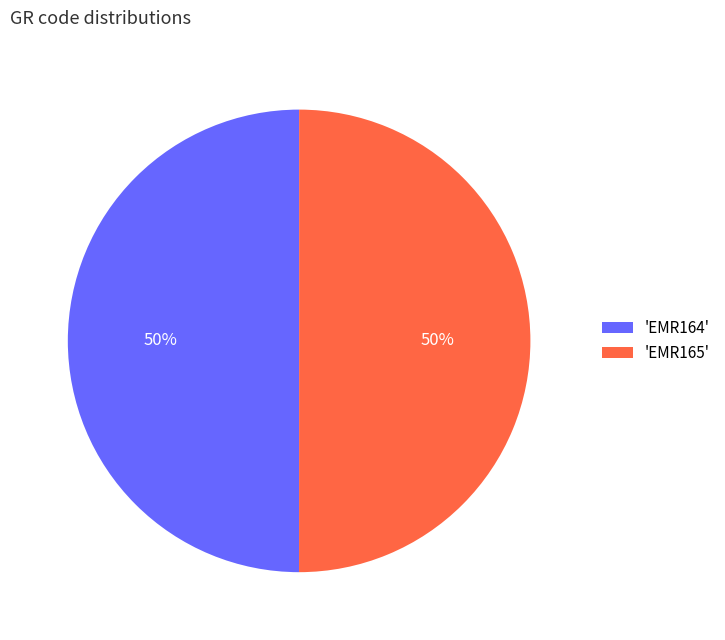

To the nearest percent, what percentage of the pie is 'EMR165'?

50%